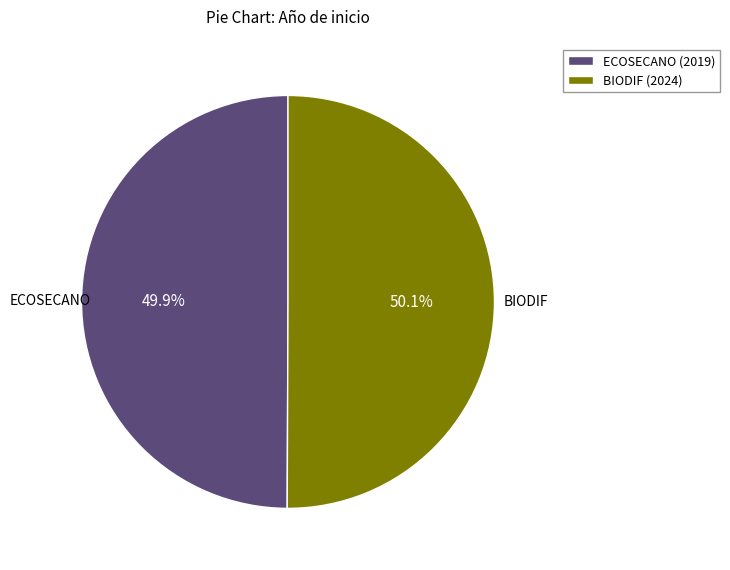

Is there a majority slice in this chart?

Yes